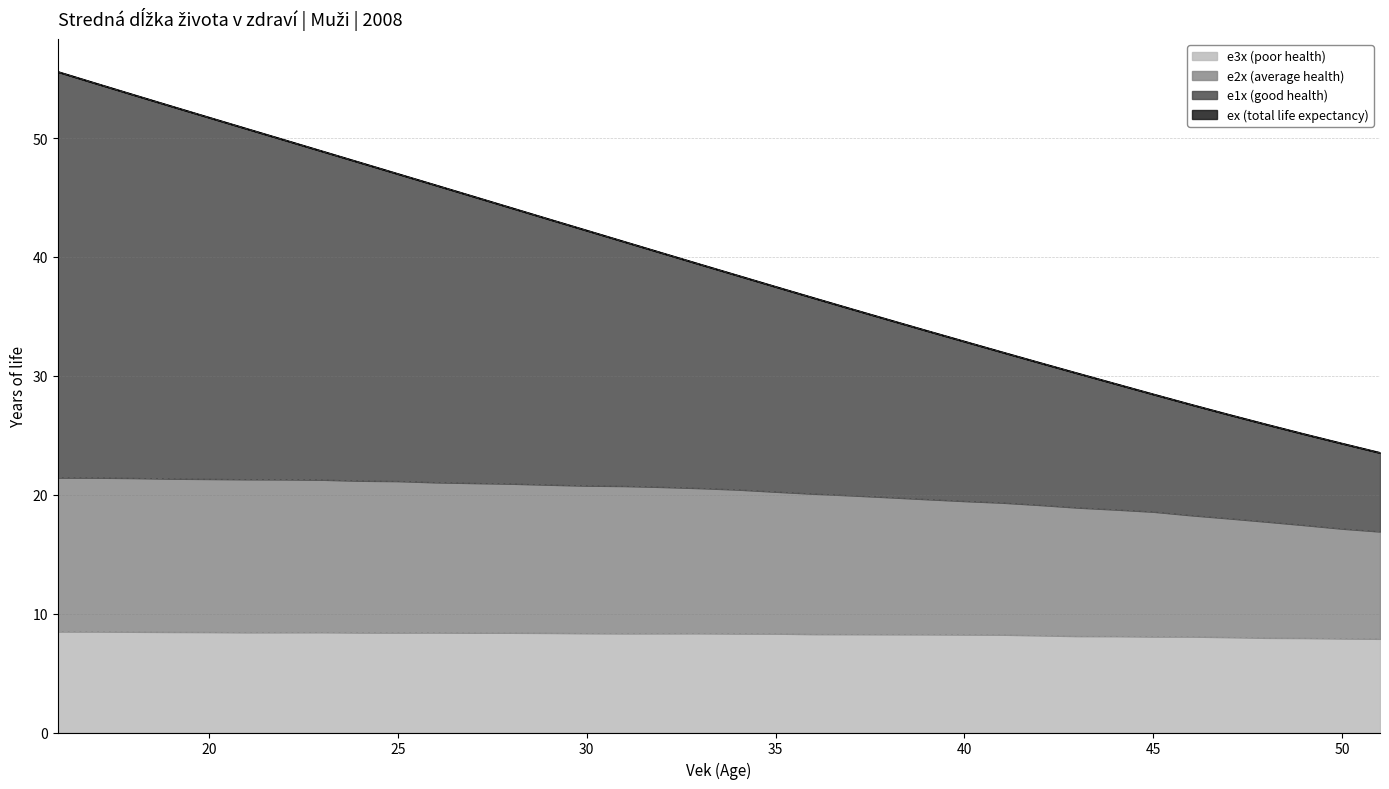

True or false: ex and e2x (average health) cross at least once.

False